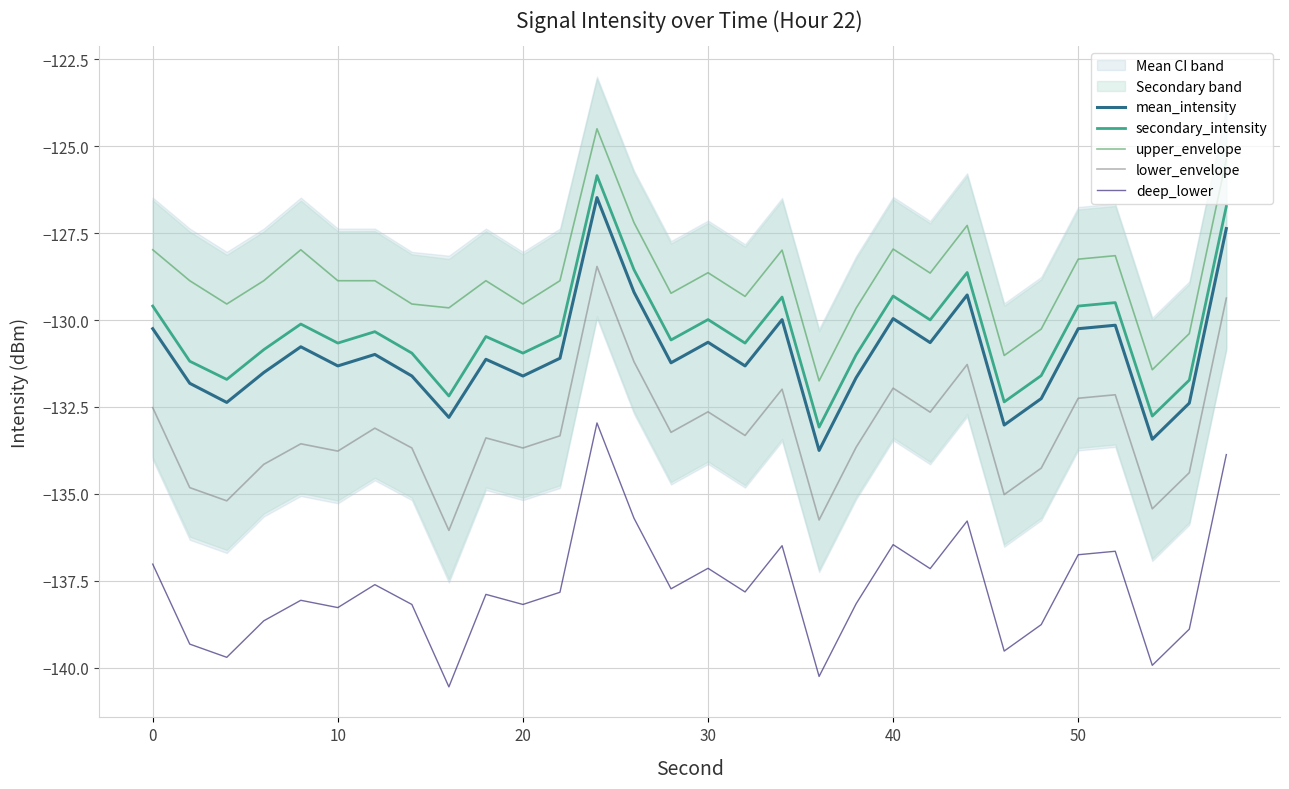

The secondary_intensity series shows -177.6 at 0. True or false?

False